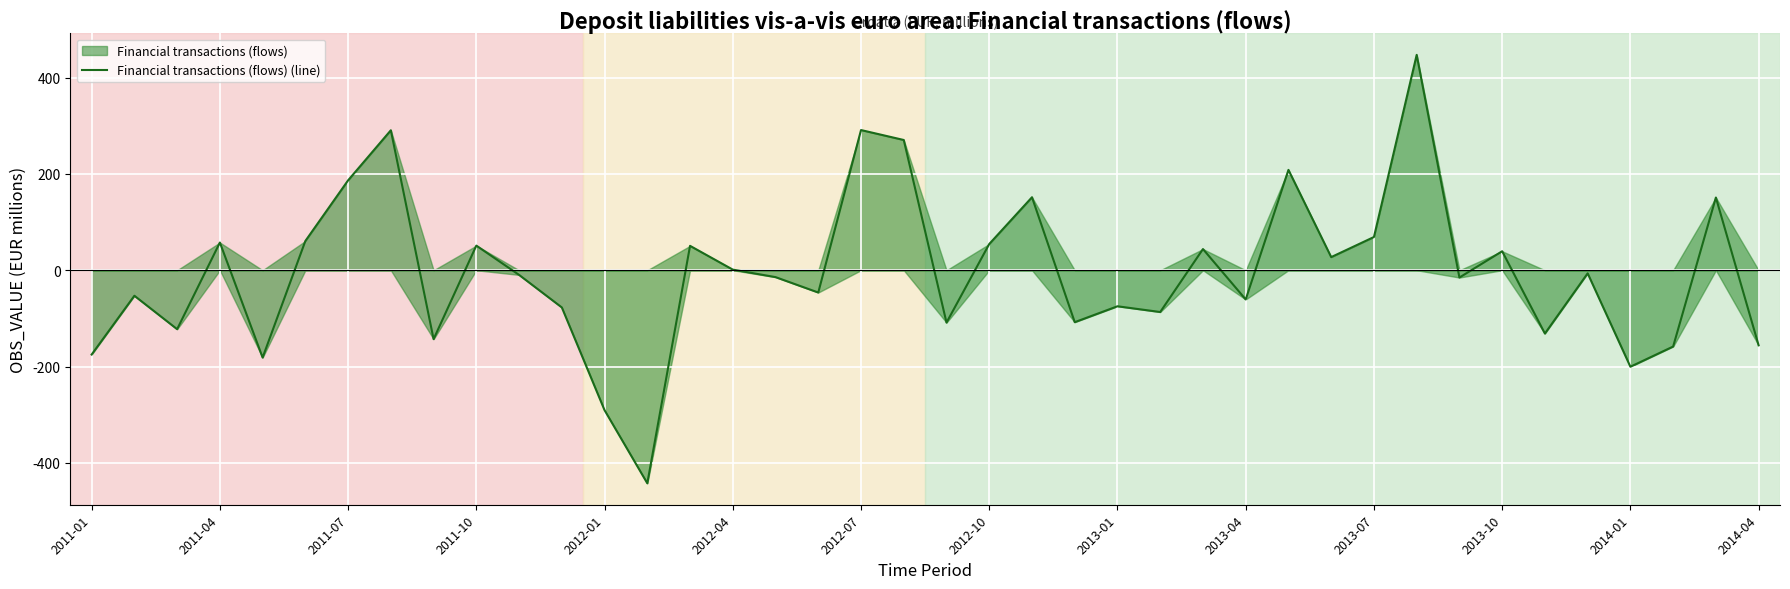

What is the difference between the maximum and second lowest values?

737.6